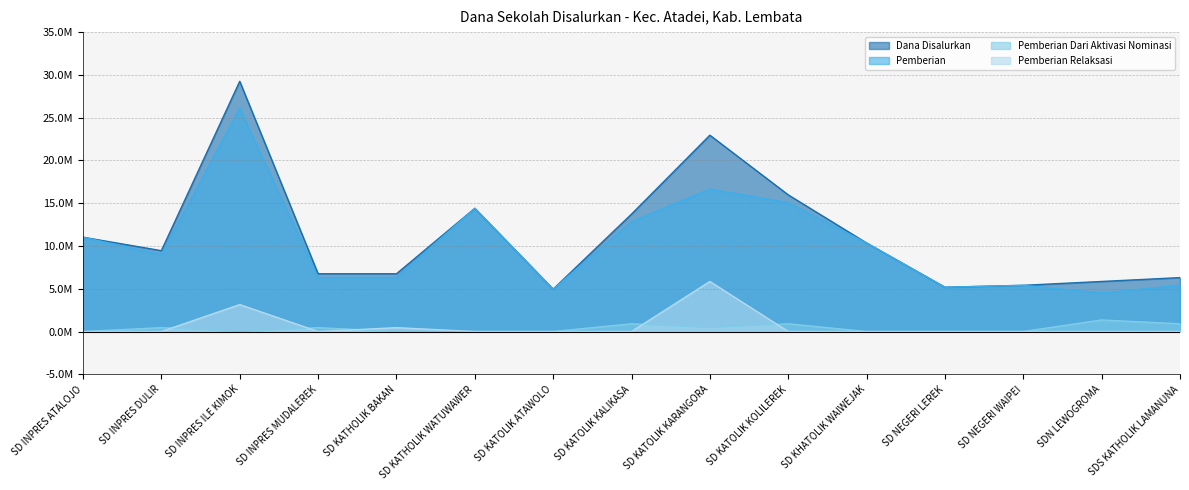

Is it true that Pemberian equals 2964791 at SD NEGERI WAIPEI?

False